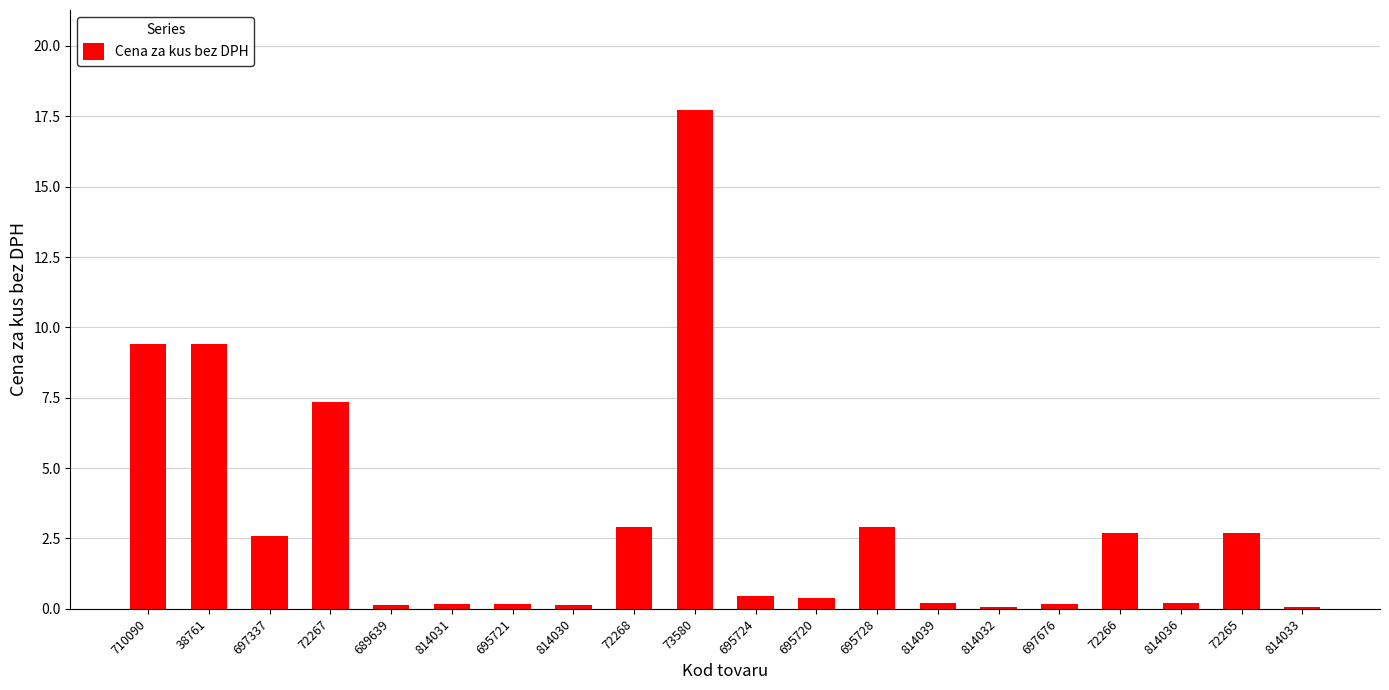

At which label is the value closest to 8?

72267